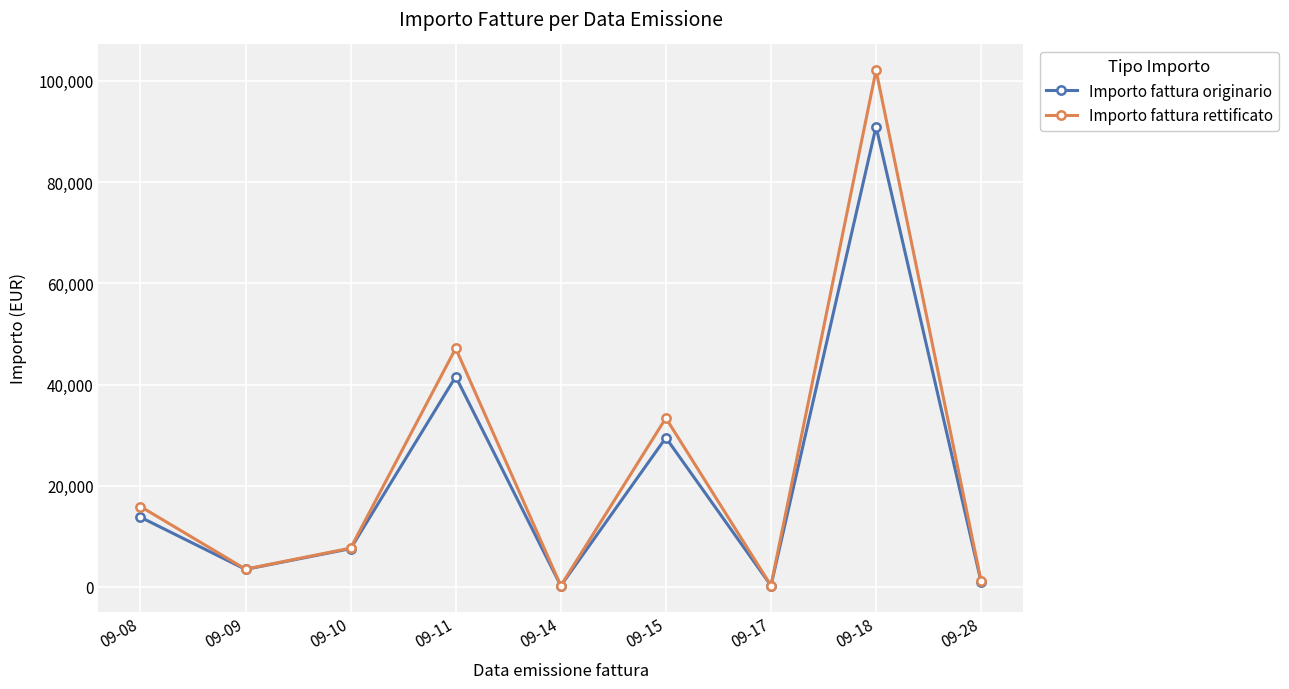

How many values in the Importo fattura rettificato series exceed 7668?

5